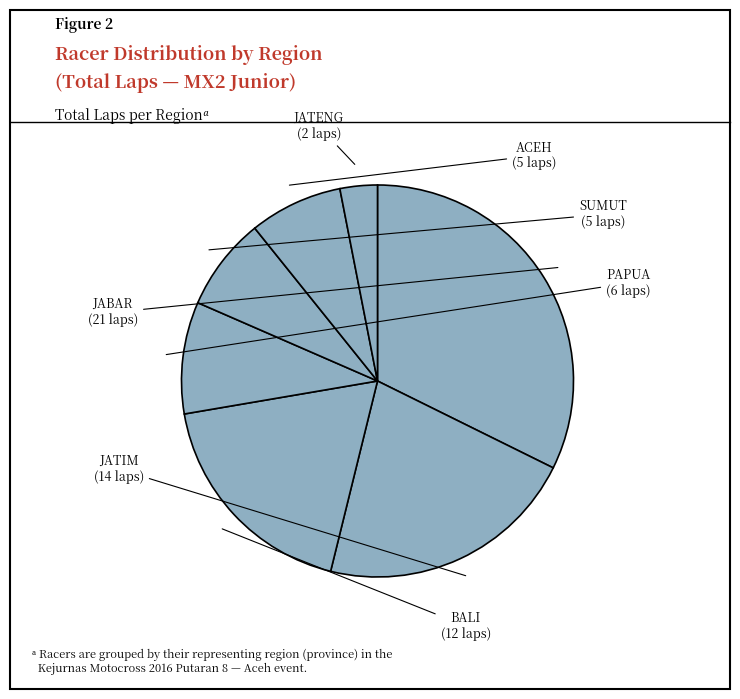

What is the largest slice in the pie chart?

JABAR